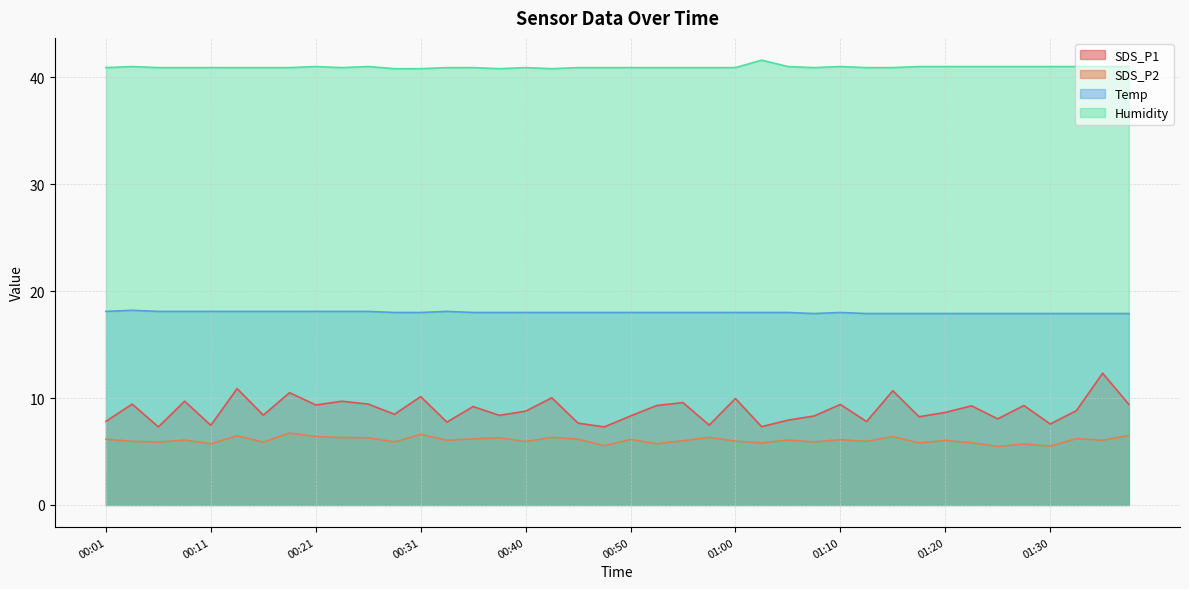

The value of Humidity at 01:22 is 41.0. True or false?

True